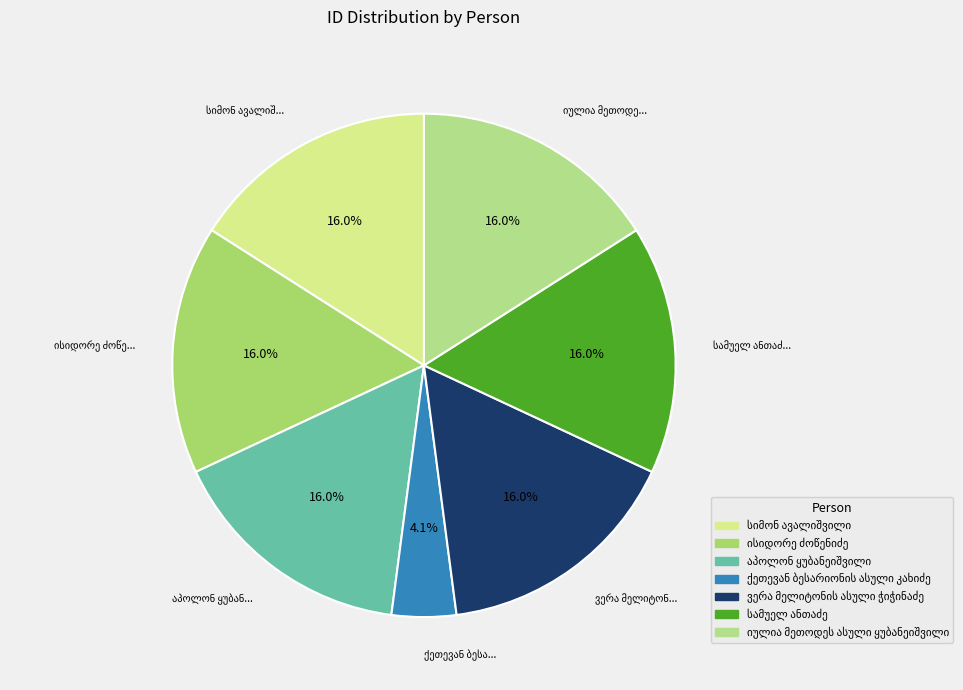

Which has a higher value, ქეთევან ბესარიონის ასული კახიძე or ისიდორე ძოწენიძე?

ისიდორე ძოწენიძე